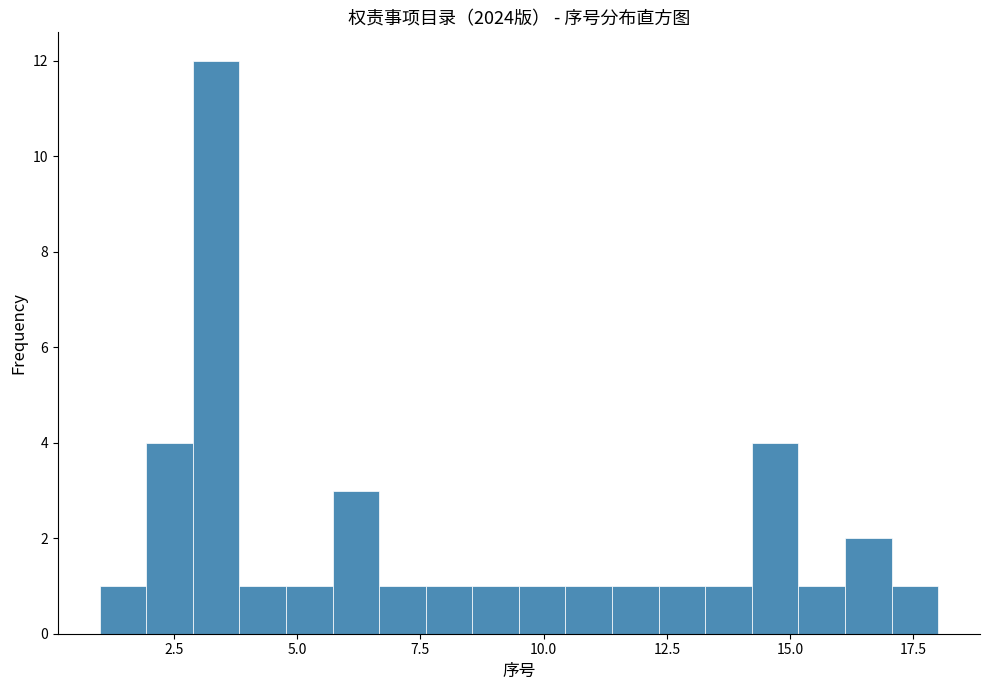

Around what value on the x-axis is the tallest bar? Give the approximate position of its centre, as read against the axis.

3.5